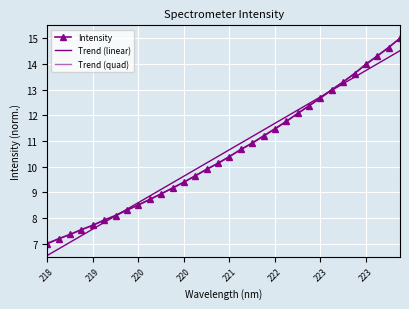

What are all the series names shown in the legend?

Intensity, Trend (linear), Trend (quad)